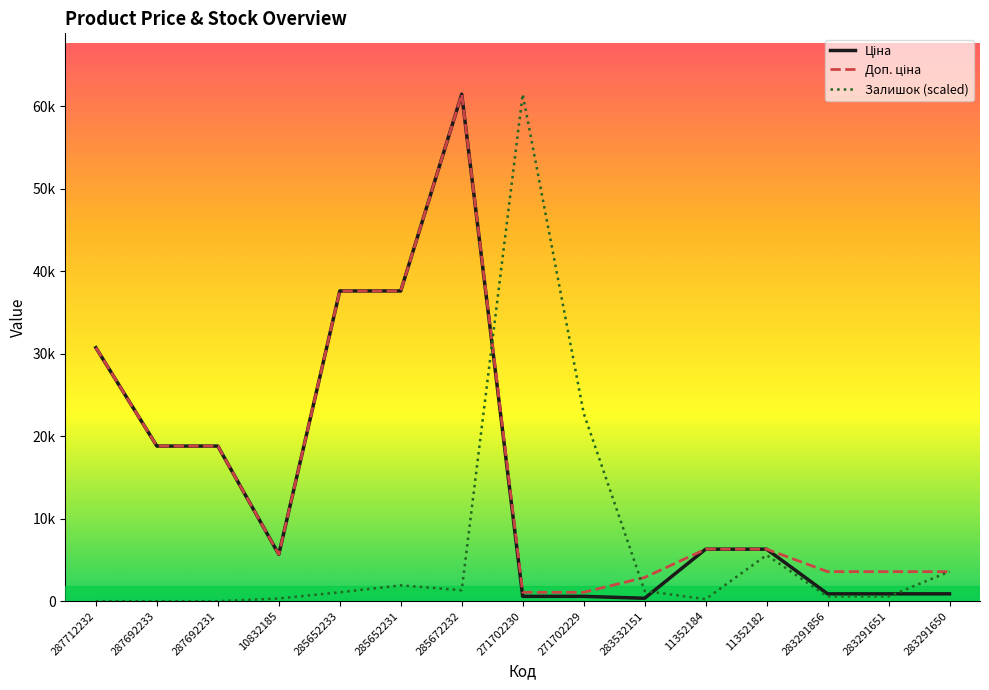

Reading left to right, list all the values displayed in this chart.

Ціна: 287712232=30717.1	287692233=18796.8	287692231=18796.8	10832185=5673.8	285652233=37593.6	285652231=37593.6	285672232=61434.3	271702230=589.9	271702229=589.9	283532151=359.9	11352184=6308.8	11352182=6308.8	283291856=895.9	283291651=895.9	283291650=895.9
Доп. ціна: 287712232=30717.1	287692233=18796.8	287692231=18796.8	10832185=5673.8	285652233=37593.6	285652231=37593.6	285672232=61434.3	271702230=1081.7	271702229=1081.7	283532151=2878.8	11352184=6308.8	11352182=6308.8	283291856=3583.6	283291651=3583.6	283291650=3583.6
Залишок: 287712232=0.0	287692233=0.0	287692231=0.0	10832185=333.9	285652233=1085.1	285652231=1919.8	285672232=1335.5	271702230=61434.3	271702229=22787.4	283532151=1252.1	11352184=250.4	11352182=5592.5	283291856=584.3	283291651=584.3	283291650=3589.2